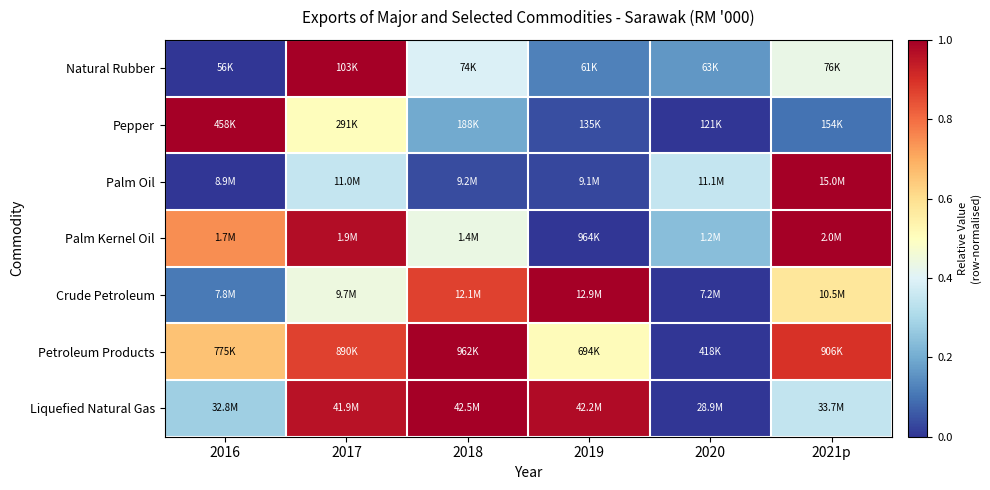

Reading left to right, what are all the values shown in this chart?

Natural Rubber: 2016=0.0	2017=1.0	2018=0.4	2019=0.1	2020=0.2	2021p=0.4
Pepper: 2016=1.0	2017=0.5	2018=0.2	2019=0.0	2020=0.0	2021p=0.1
Palm Oil: 2016=0.0	2017=0.3	2018=0.0	2019=0.0	2020=0.4	2021p=1.0
Palm Kernel Oil: 2016=0.7	2017=1.0	2018=0.4	2019=0.0	2020=0.2	2021p=1.0
Crude Petroleum: 2016=0.1	2017=0.4	2018=0.9	2019=1.0	2020=0.0	2021p=0.6
Petroleum Products: 2016=0.7	2017=0.9	2018=1.0	2019=0.5	2020=0.0	2021p=0.9
Liquefied Natural Gas: 2016=0.3	2017=1.0	2018=1.0	2019=1.0	2020=0.0	2021p=0.3